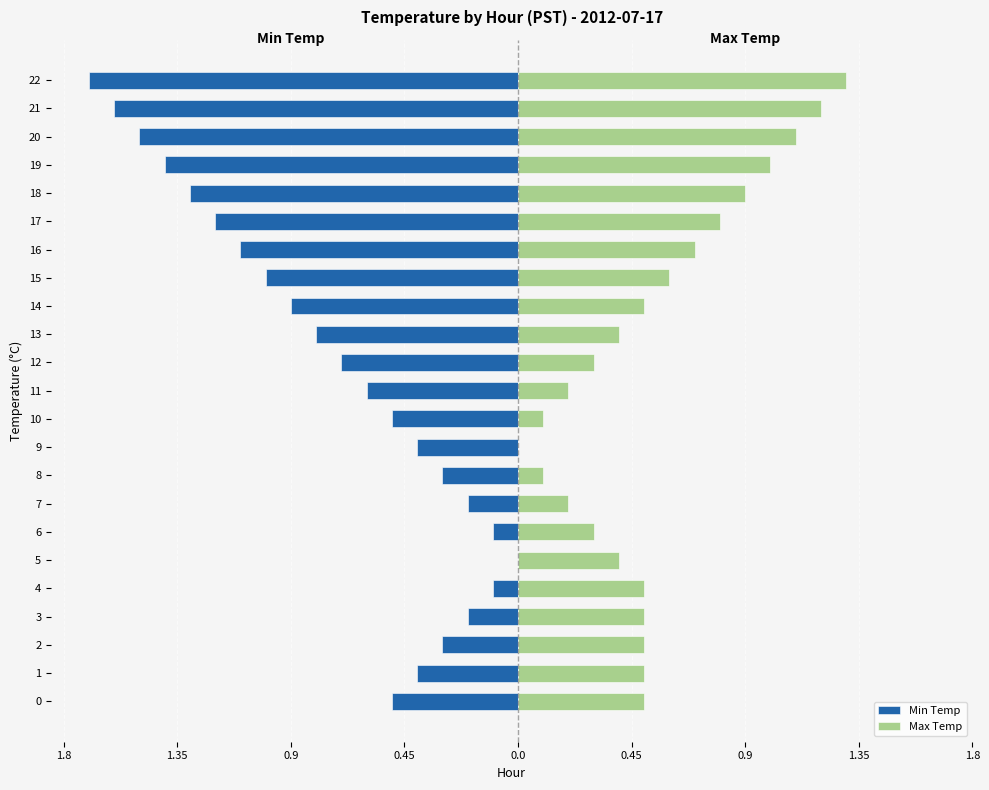

At how many categories does at least one series exceed -1?

23